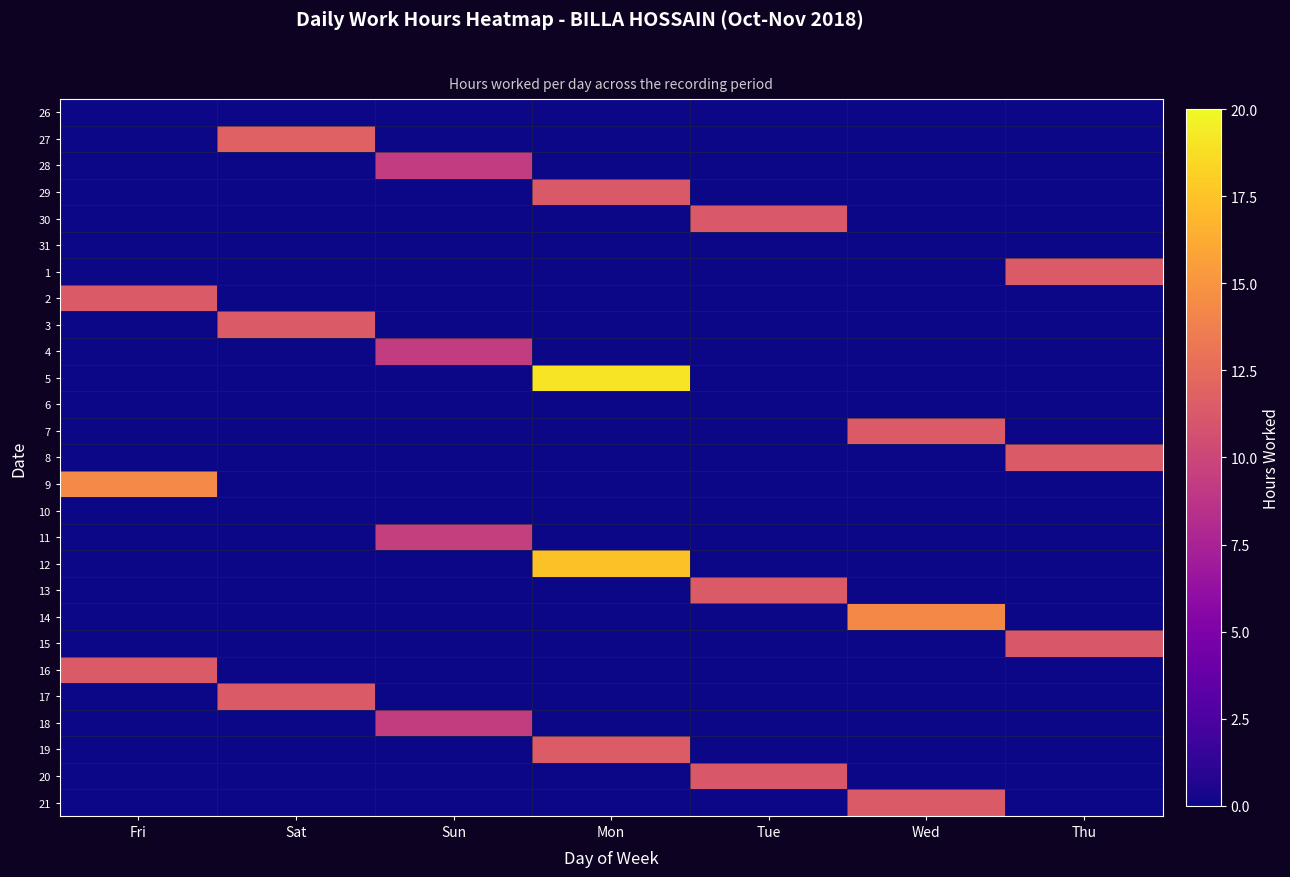

At which category is the sum across all series the highest?

Mon